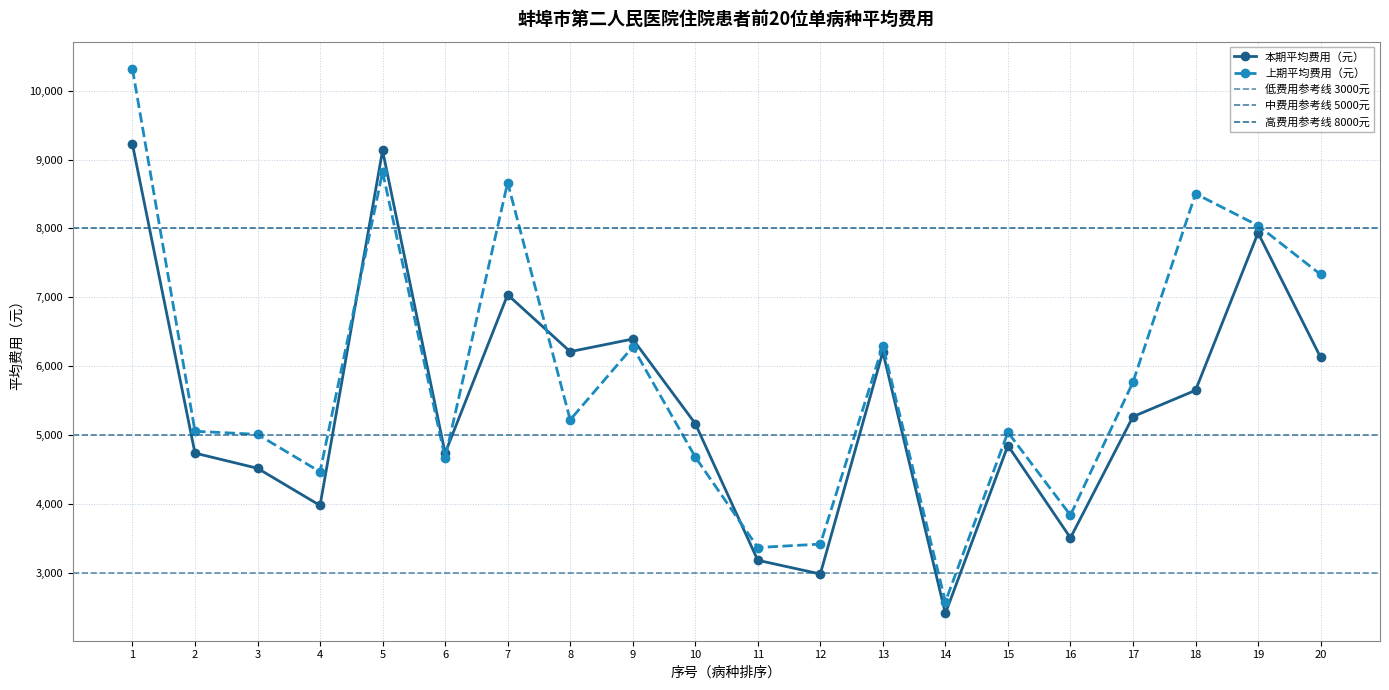

True or false: 本期平均费用（元） and 上期平均费用（元） cross at least once.

True